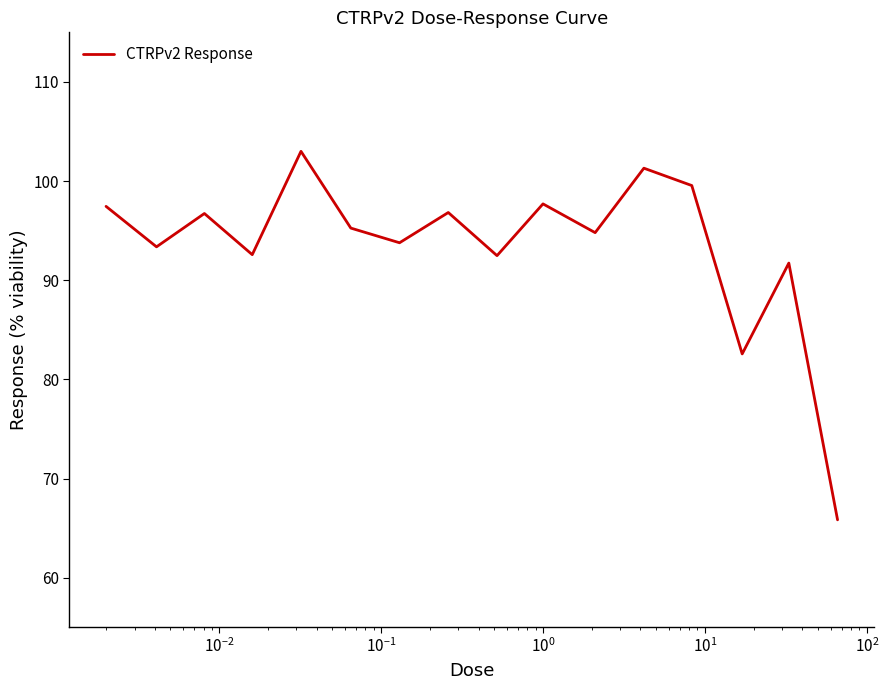

What is the greatest value displayed?

103.0